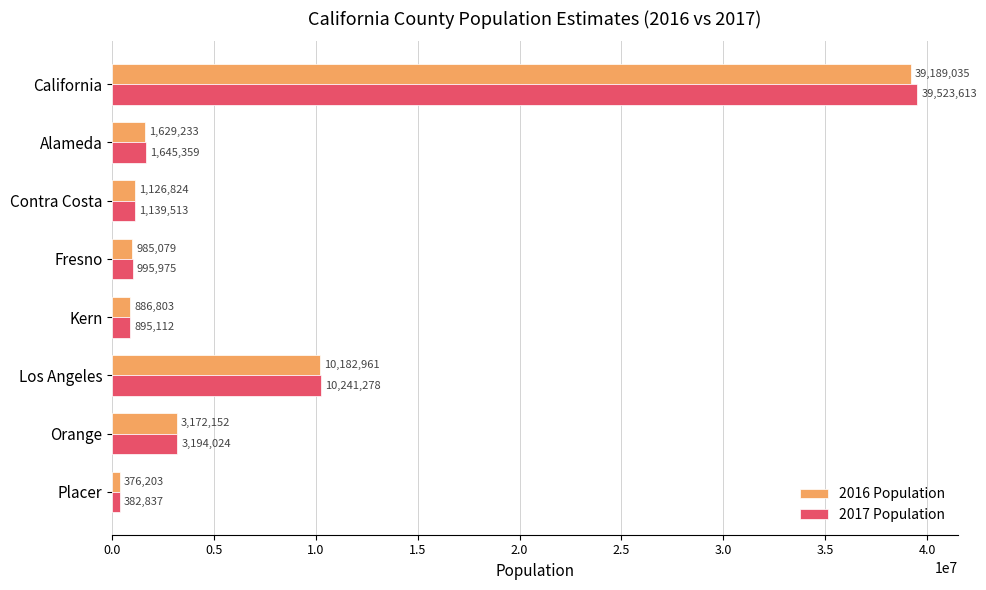

What are all the series names shown in the legend?

2016 Population, 2017 Population